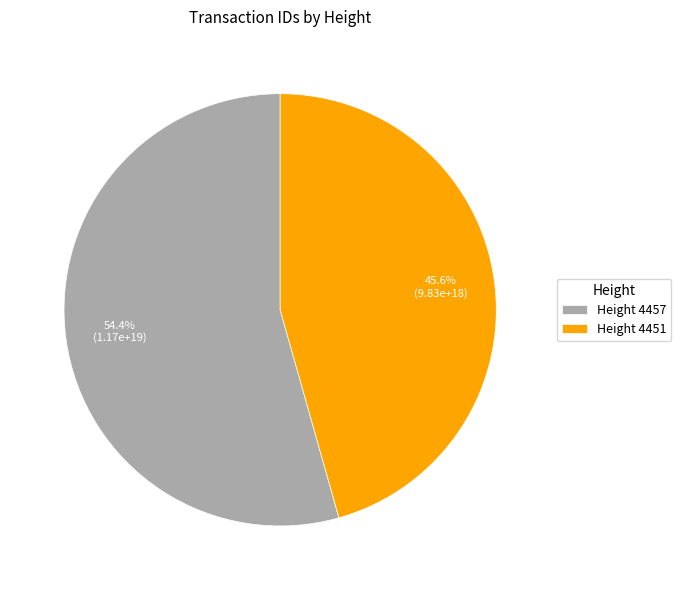

Between Height 4457 and Height 4451, which is larger?

Height 4457